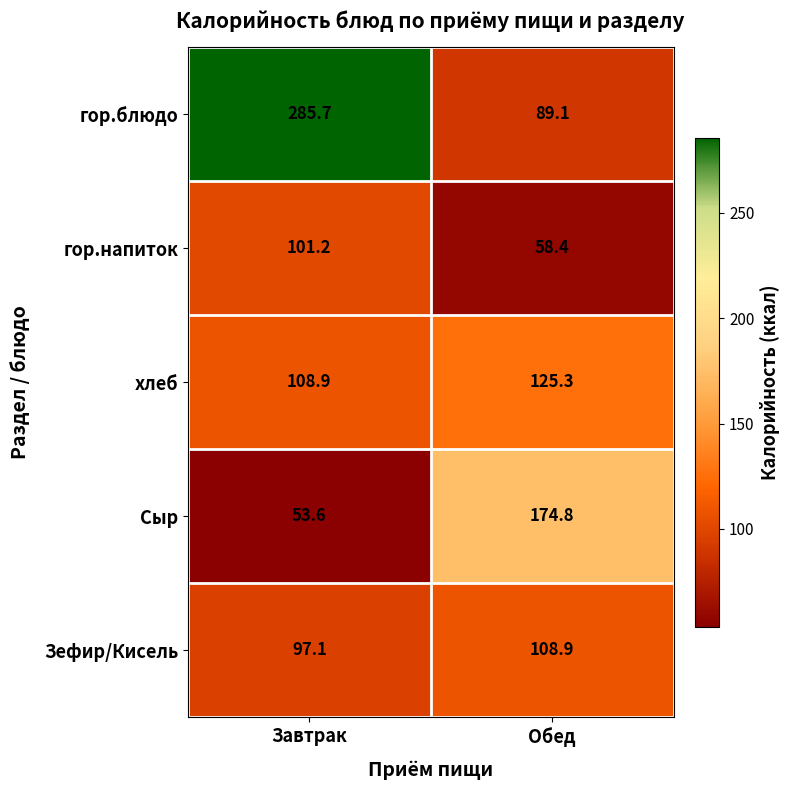

Rank the series by their maximum value, from lowest to highest.

гор.напиток, Зефир/Кисель, хлеб, Сыр, гор.блюдо